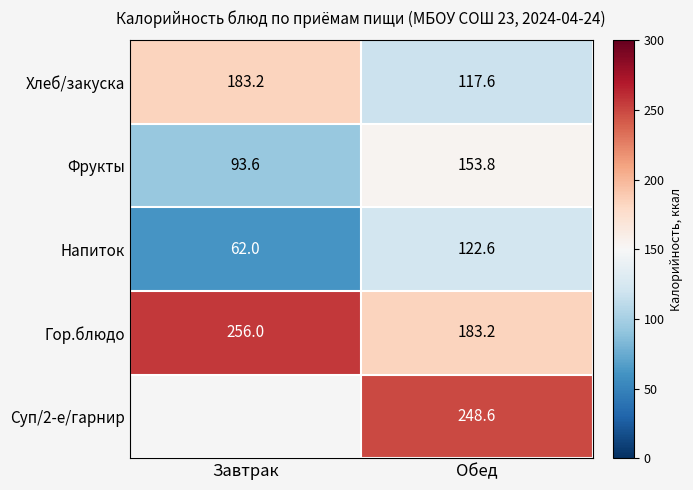

Where does the Фрукты series first go above 153?

Обед